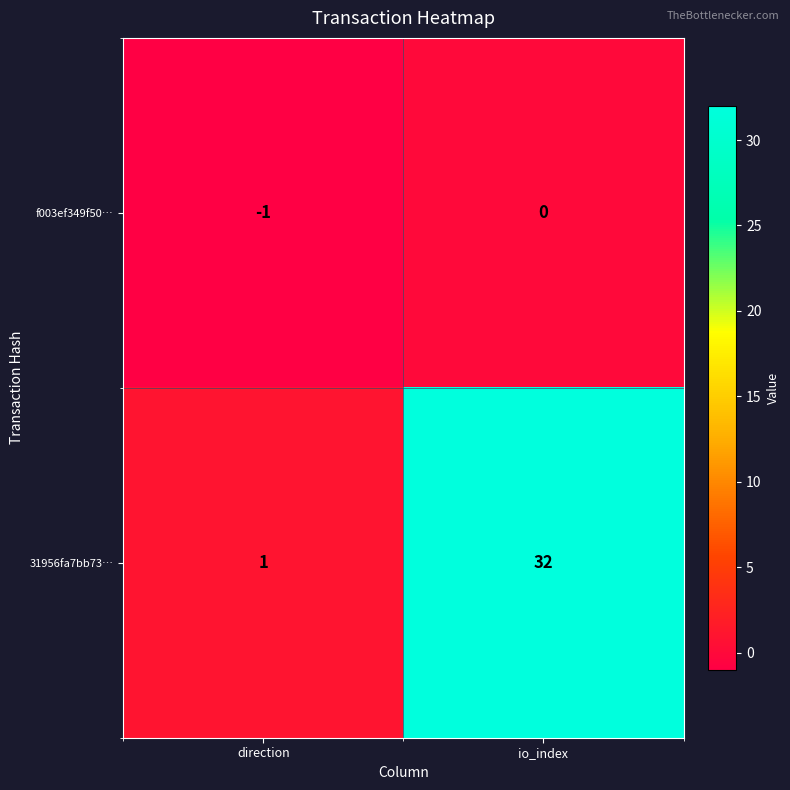

At which category does the chart reach its peak across all series?

io_index